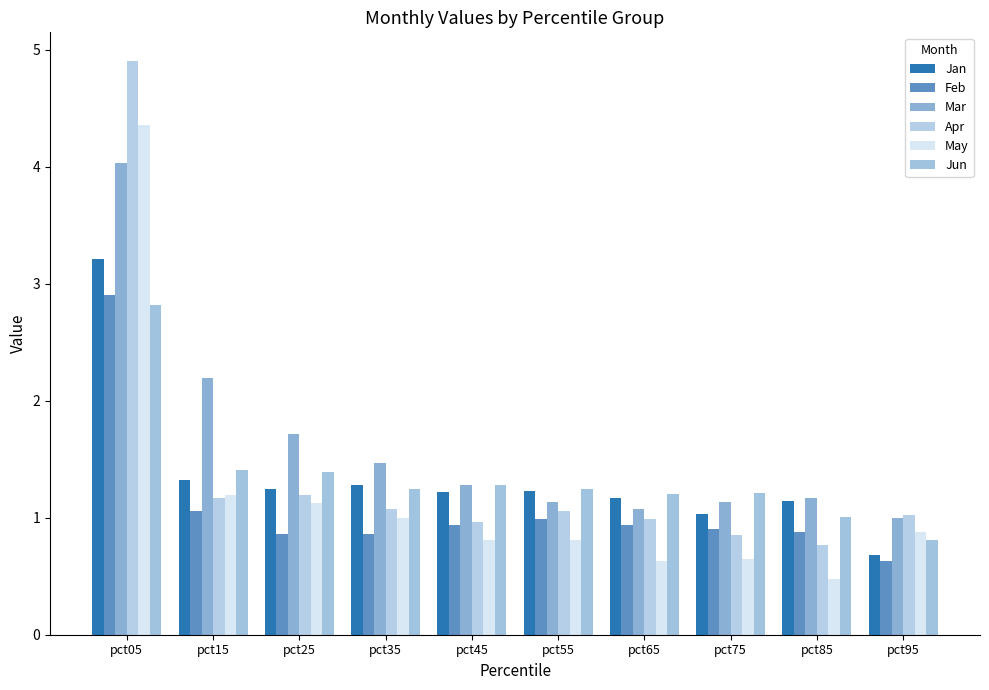

At how many categories does at least one series exceed 1?

10